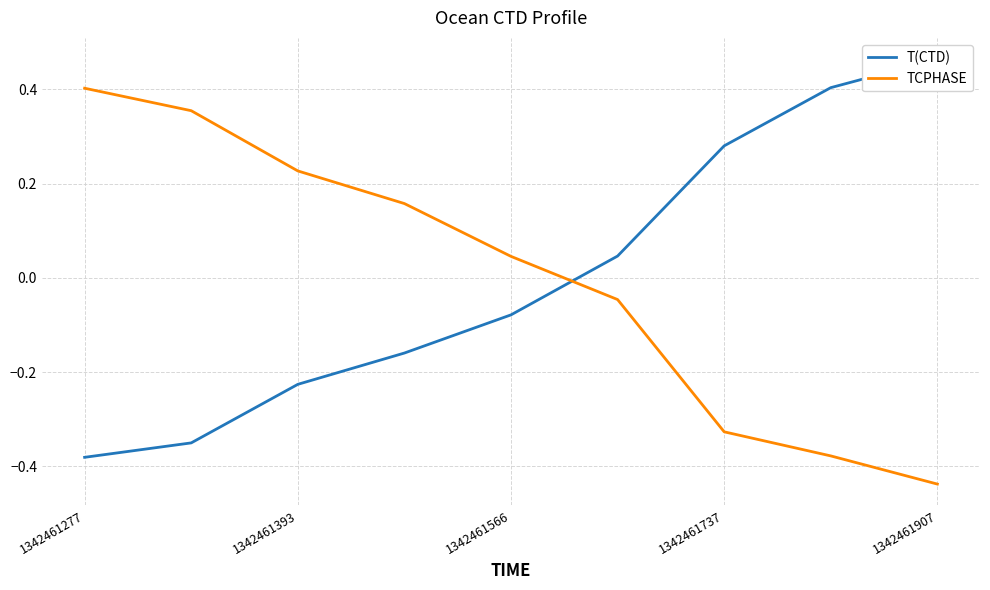

What are all the series names shown in the legend?

T(CTD), TCPHASE